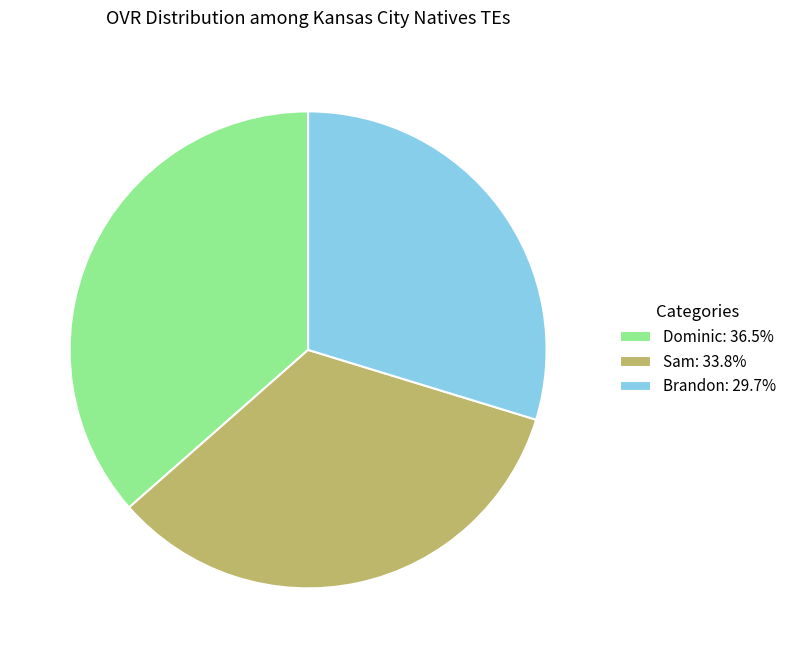

Is the sum of Brandon: 29.7% and Dominic: 36.5% greater than half?

Yes